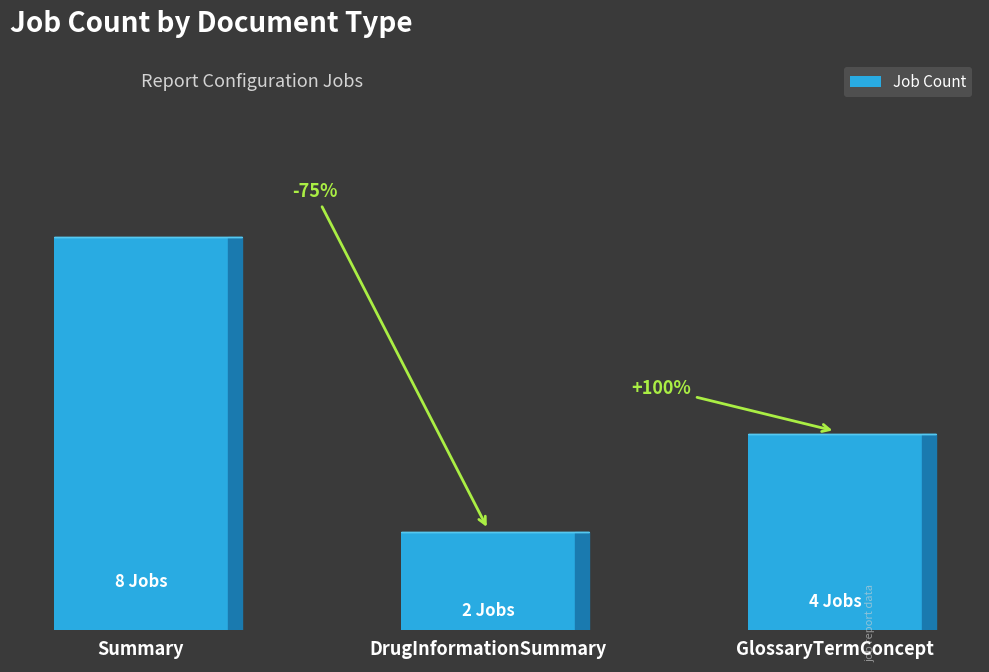

At which label does the data first exceed 4?

Summary